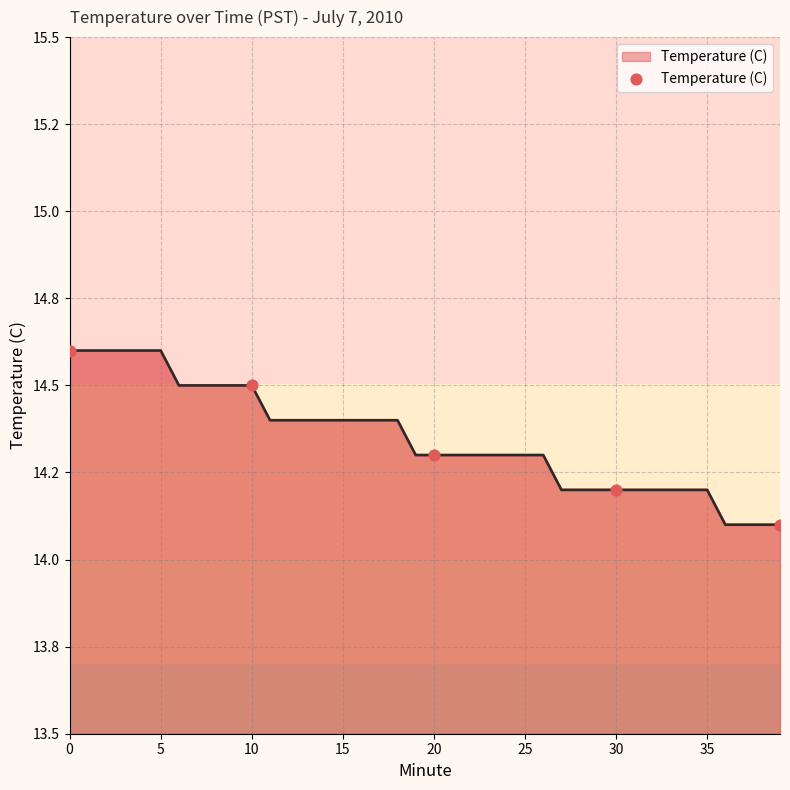

What is the change in value from 20 to 30?

-0.1